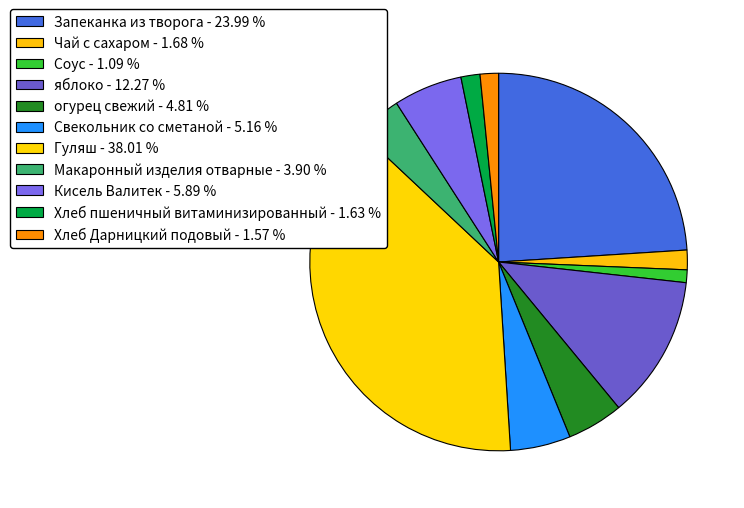

Is it true that Чай с сахаром is 2% of the pie?

True